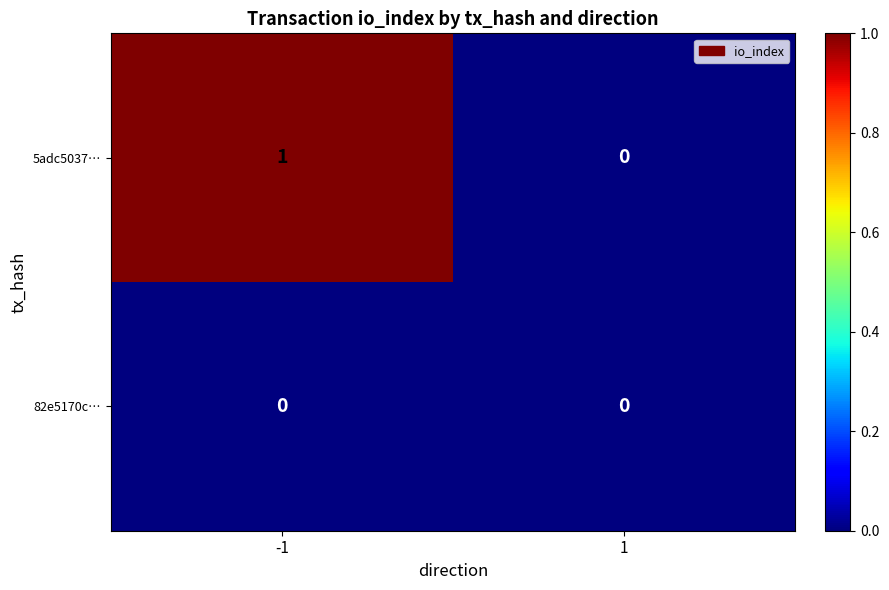

True or false: 82e5170c… has a value of 0 at -1.

True